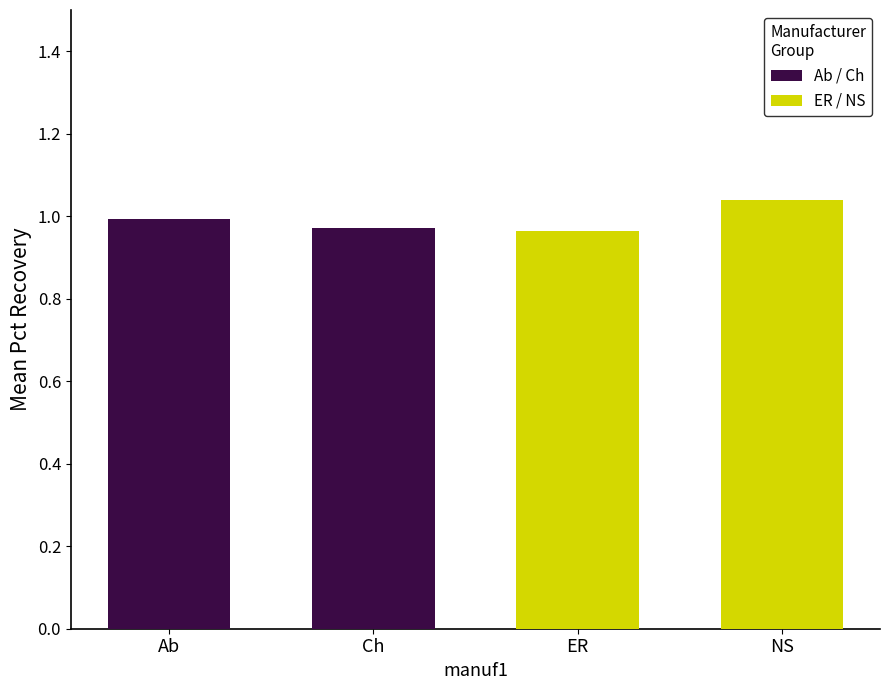

List the labels in order of Ab / Ch value, smallest first.

Ch, Ab